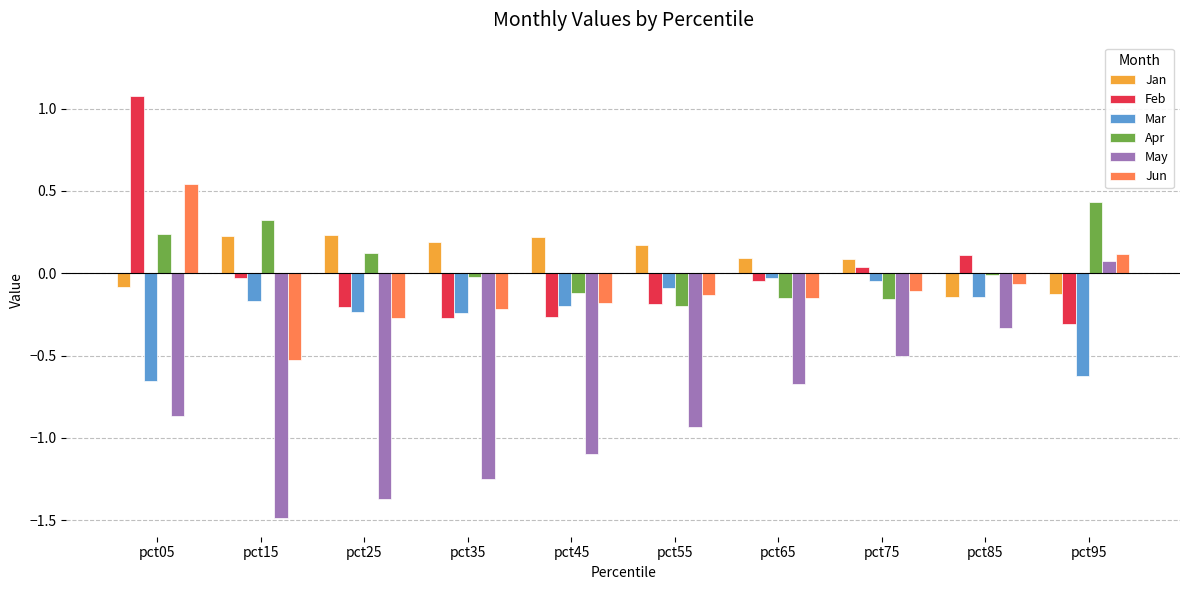

The May series shows -0.3 at pct85. True or false?

True